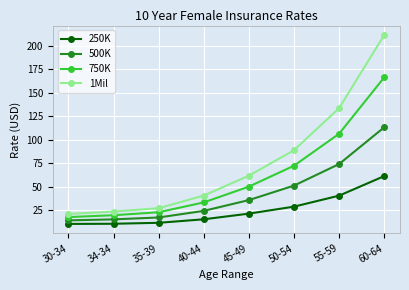

Is this an area chart (filled region under the line)?

No